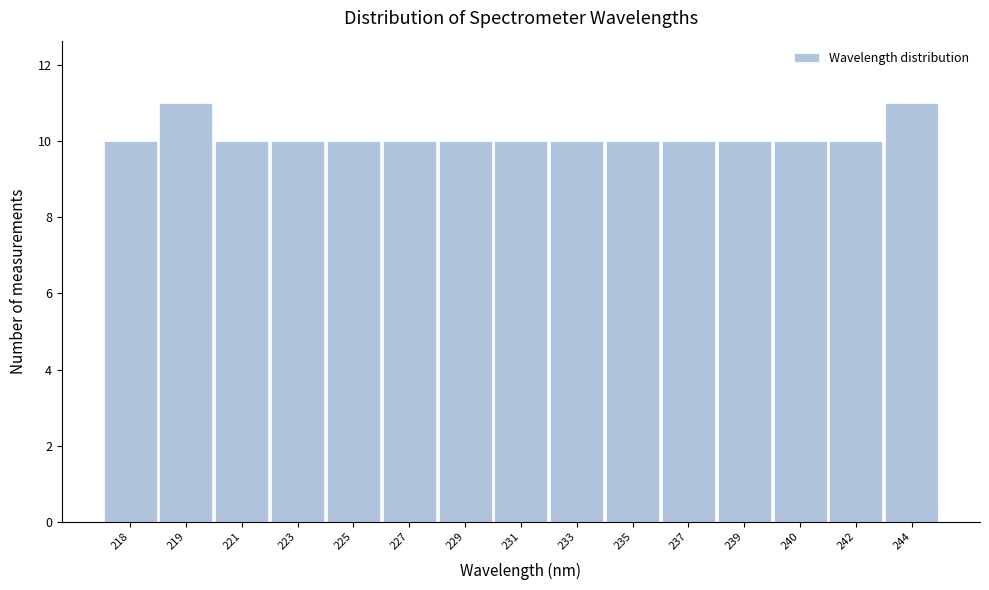

Reading left to right, transcribe all the data shown in this chart.

10	11	10	10	10	10	10	10	10	10	10	10	10	10	11